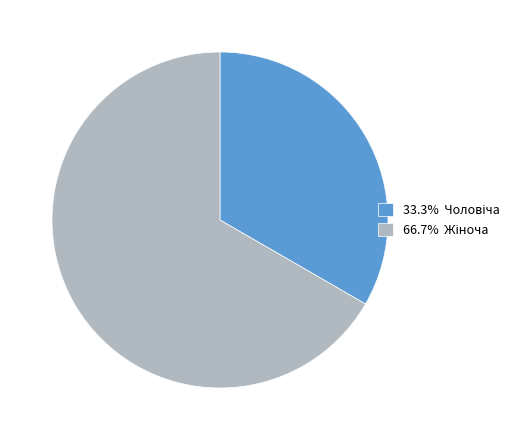

Is there a majority slice in this chart?

Yes